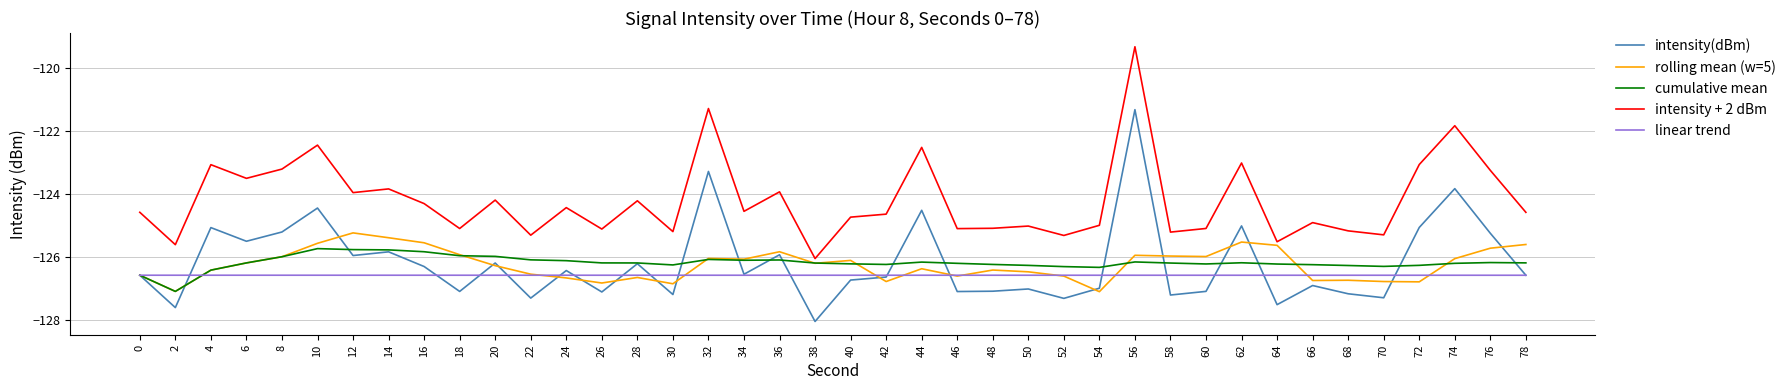

At which category is the sum across all series the highest?

56